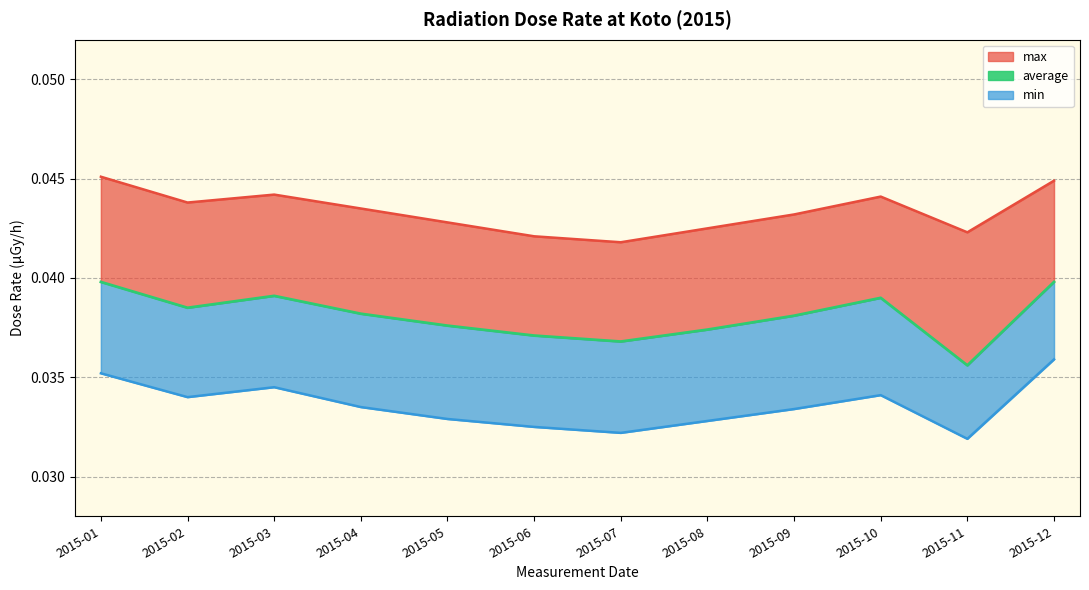

List the labels in order of value, largest first.

2015-01, 2015-12, 2015-03, 2015-10, 2015-02, 2015-04, 2015-09, 2015-05, 2015-08, 2015-06, 2015-07, 2015-11